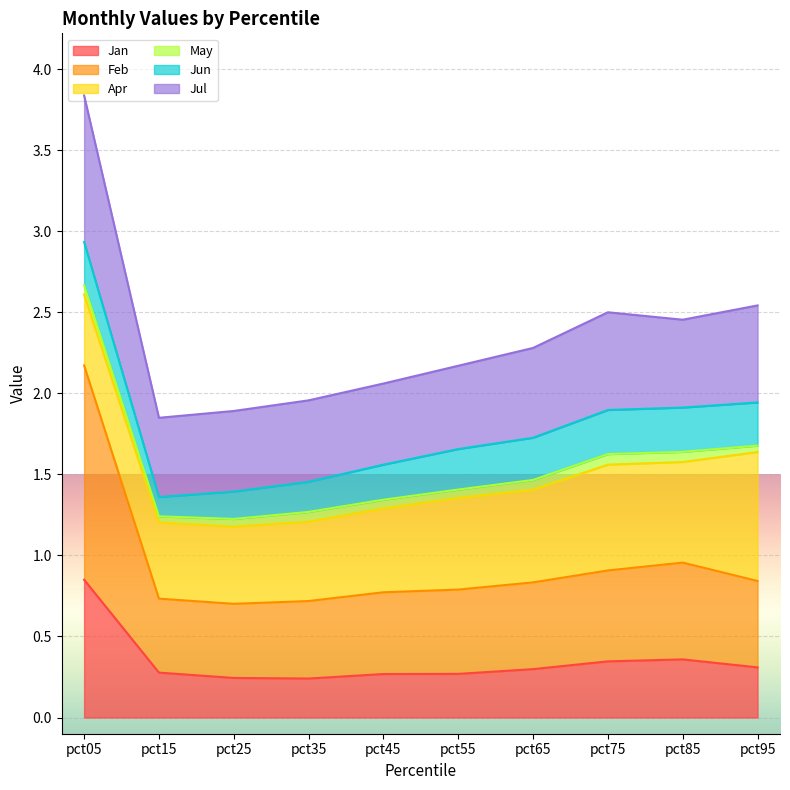

True or false: Feb and Jul intersect in this chart.

False